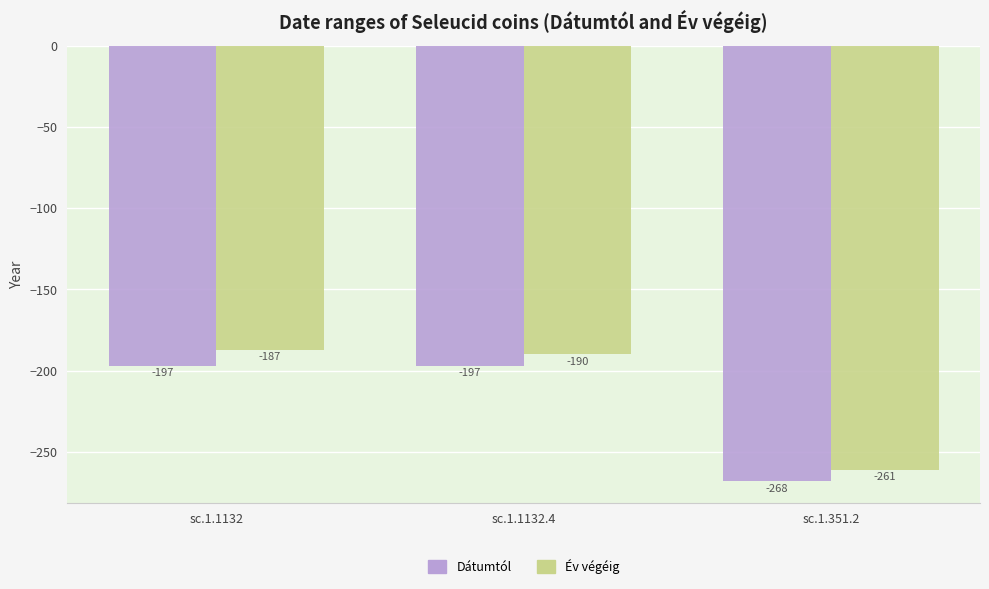

What is the difference between the highest and lowest values at sc.1.1132.4?

7